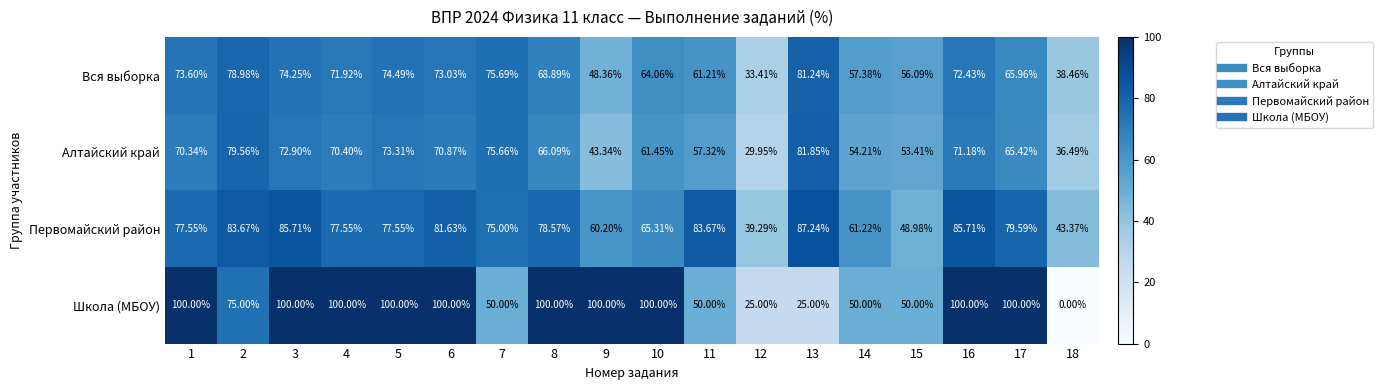

List the series in order of their peak value, lowest first.

Вся выборка, Алтайский край, Первомайский район, Школа (МБОУ)